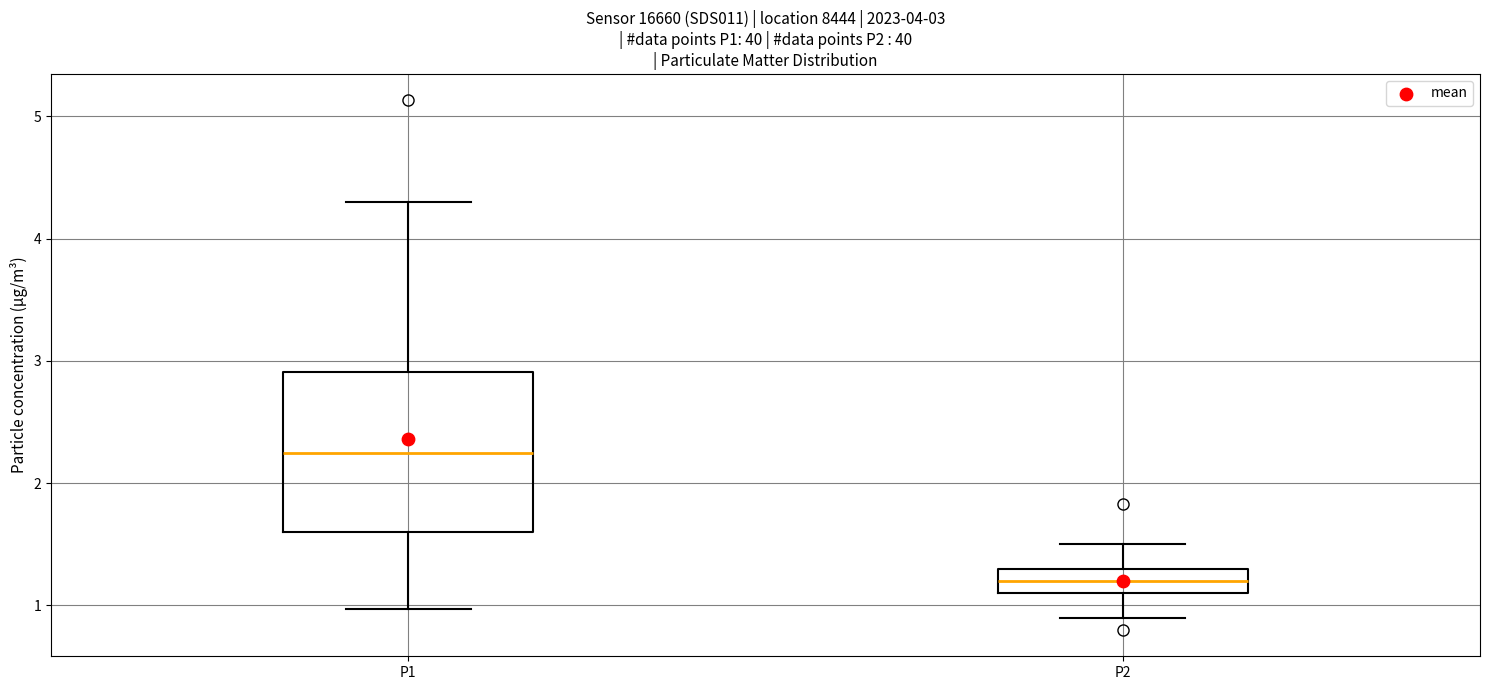

Which box is the tallest, from its lower edge to its upper edge?

P1